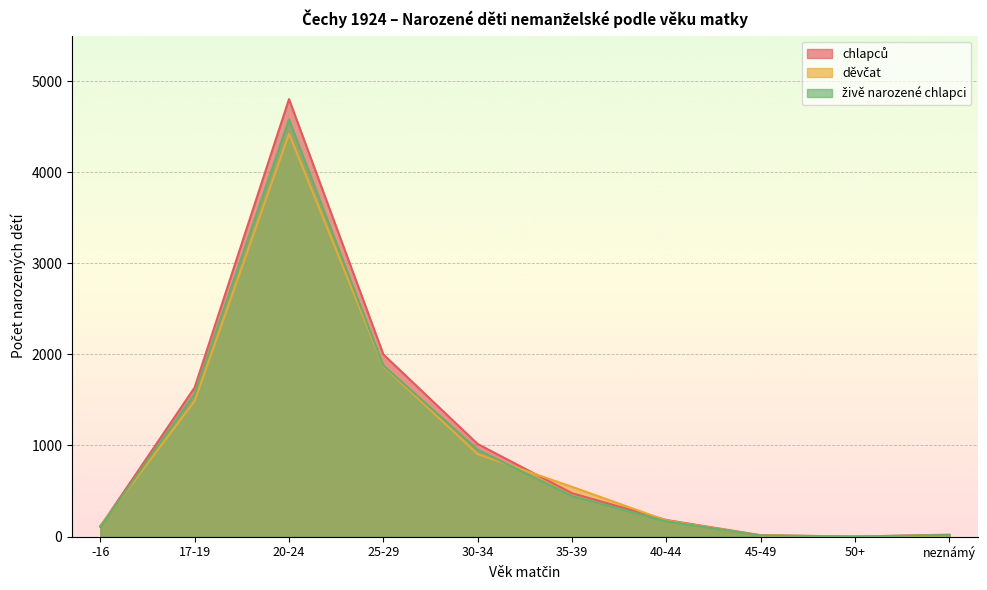

At which label does živě narozené chlapci first exceed 445?

17-19